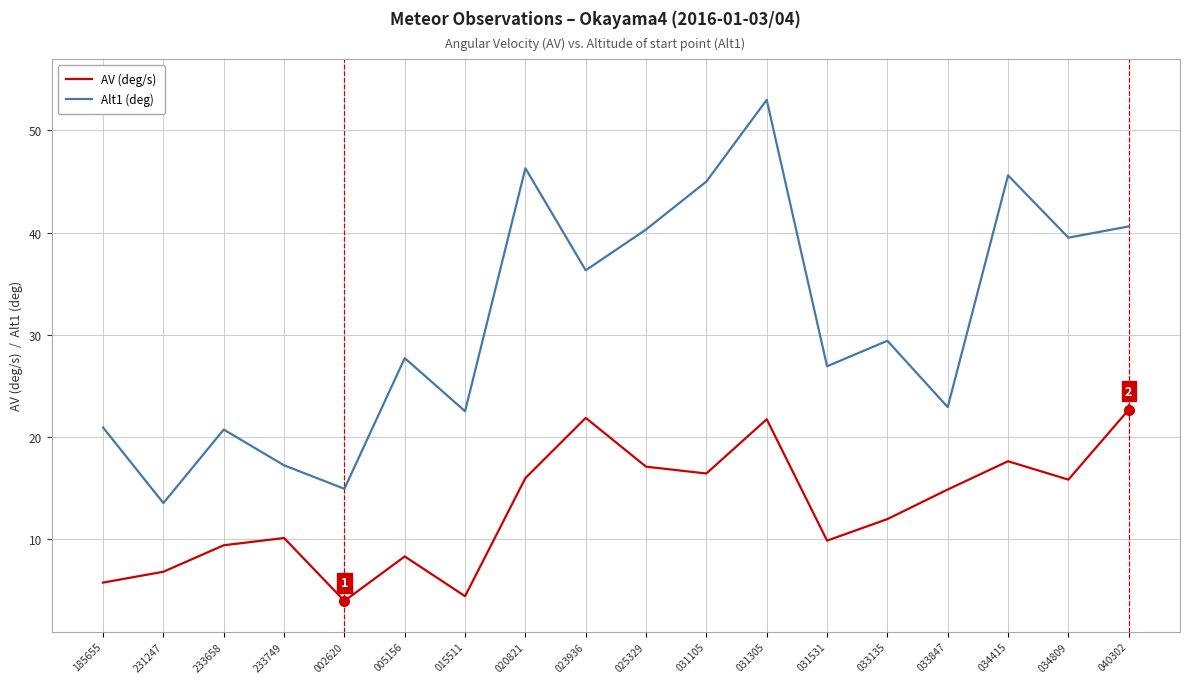

What is the difference between the maximum and minimum values in the Alt1 (deg) series?

39.5